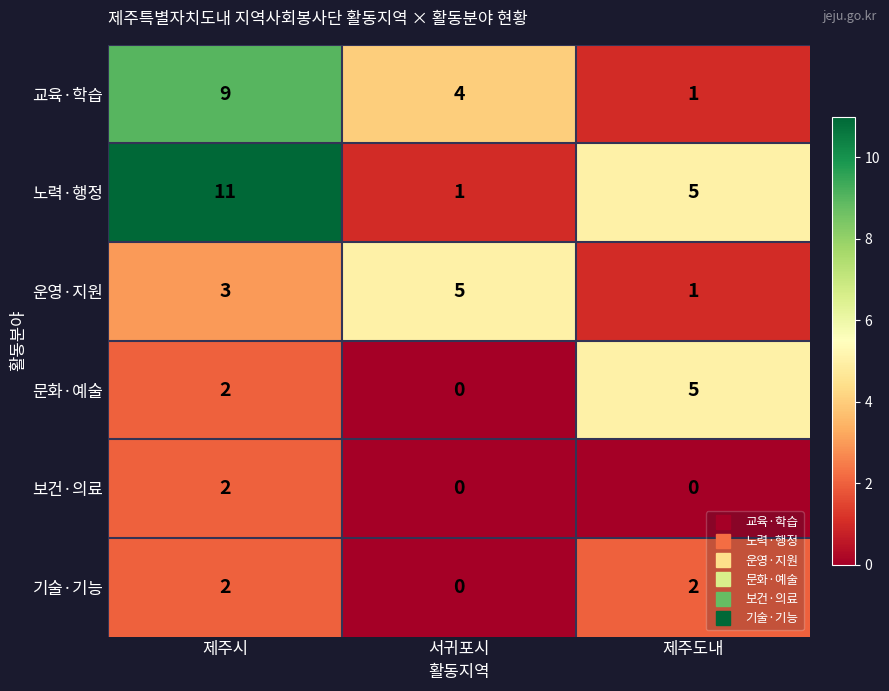

What is the highest value of the 노력·행정 series?

11